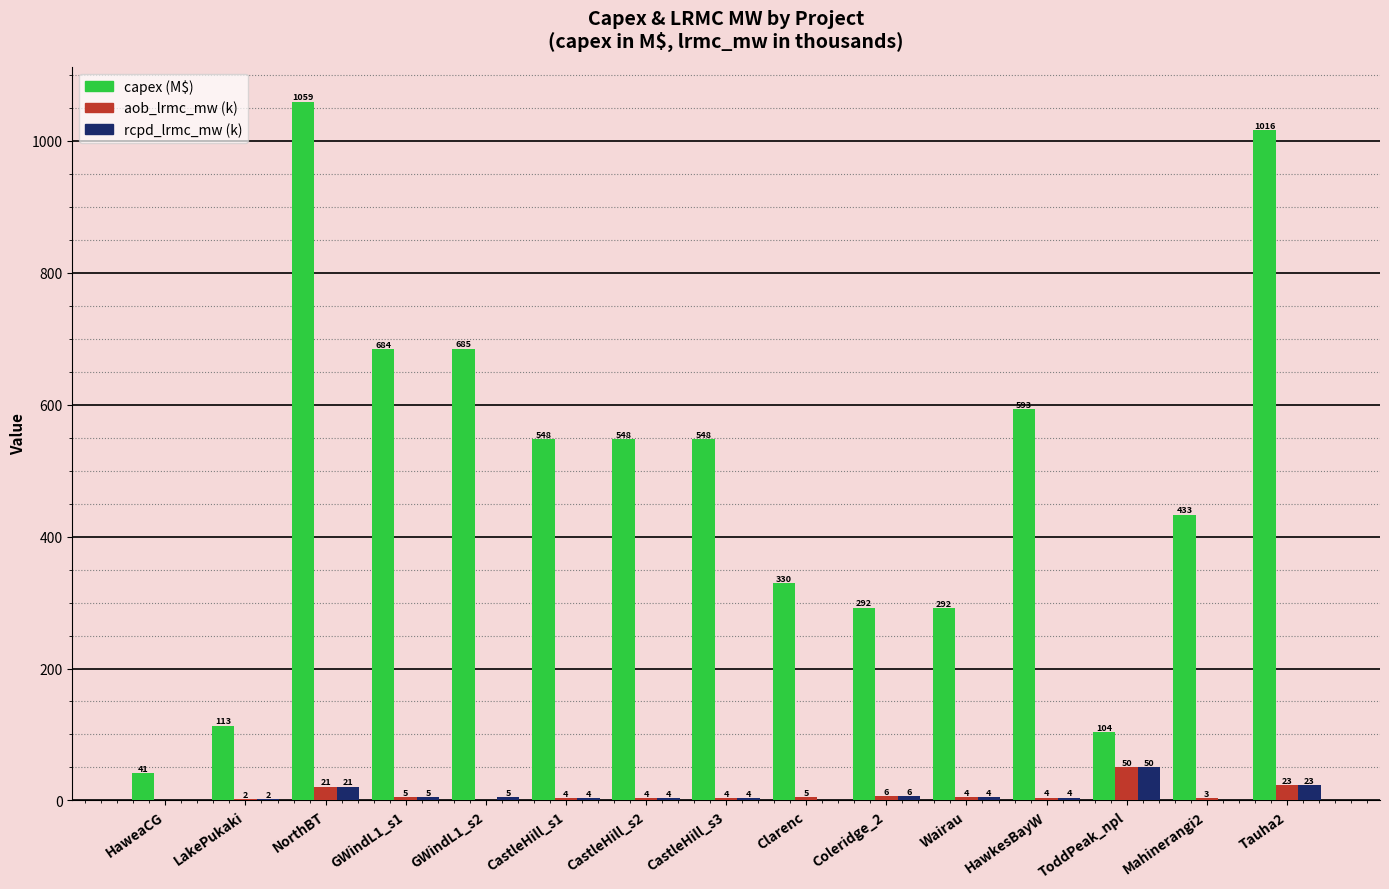

Reading right to left, what are all the values shown in this chart?

capex (M$): 1015.9	433.4	103.8	593.1	291.8	292.0	329.7	547.8	547.7	547.6	684.6	684.5	1059.3	113.4	41.1
aob_lrmc_mw (k): 23.1	3.1	50.1	4.2	4.5	6.0	5.1	3.9	3.9	3.9	0.0	4.8	20.7	2.4	0.9
rcpd_lrmc_mw (k): 23.1	0.0	50.1	4.2	4.5	6.0	0.0	3.9	3.9	3.9	4.8	4.8	20.7	2.4	0.9